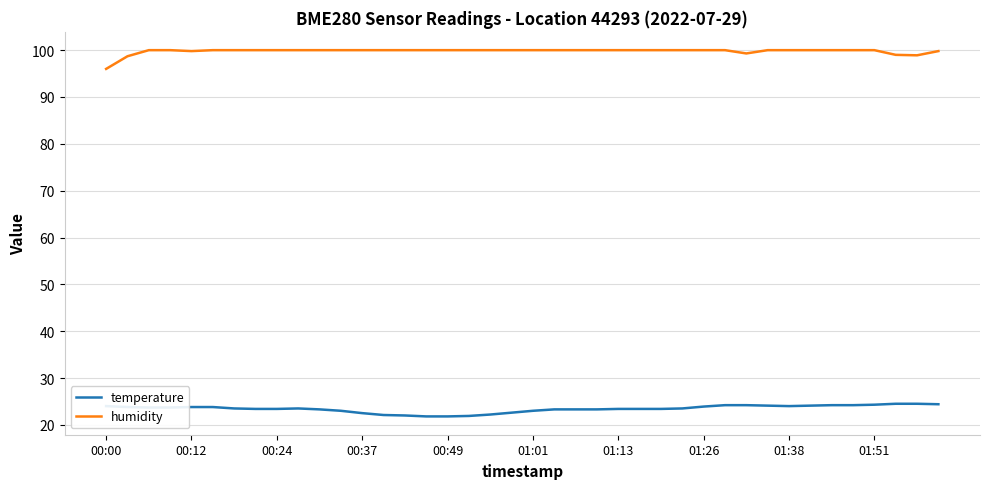

True or false: temperature and humidity intersect in this chart.

False